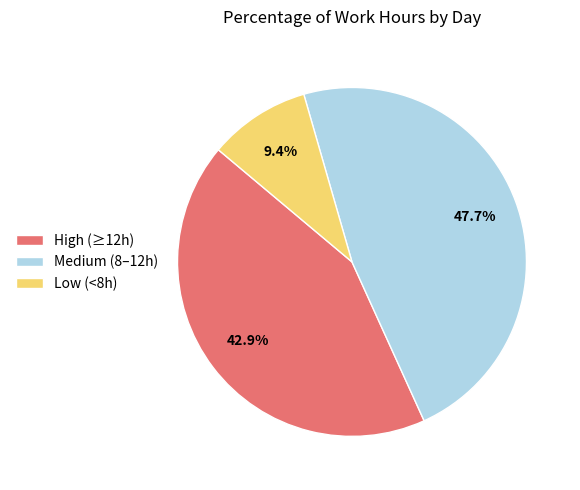

Is there any slice that represents more than half of the pie?

No